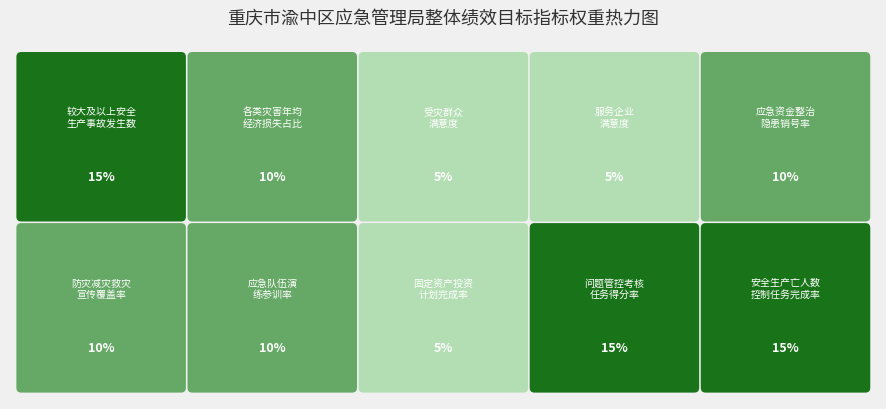

What is the greatest value displayed?

15